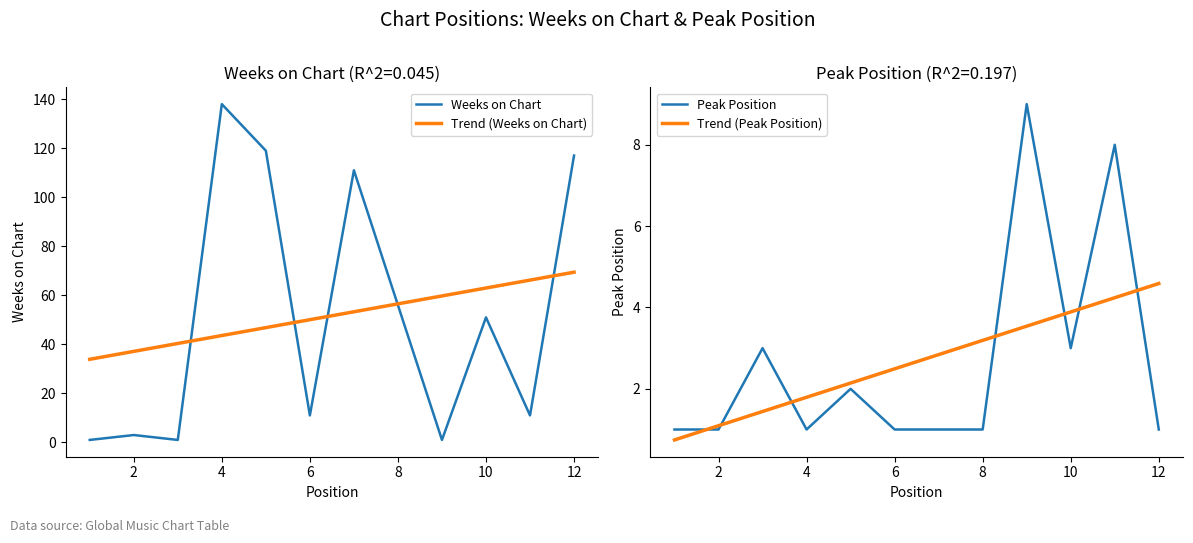

The Trend (Weeks on Chart) series shows 14.4 at 10. True or false?

False